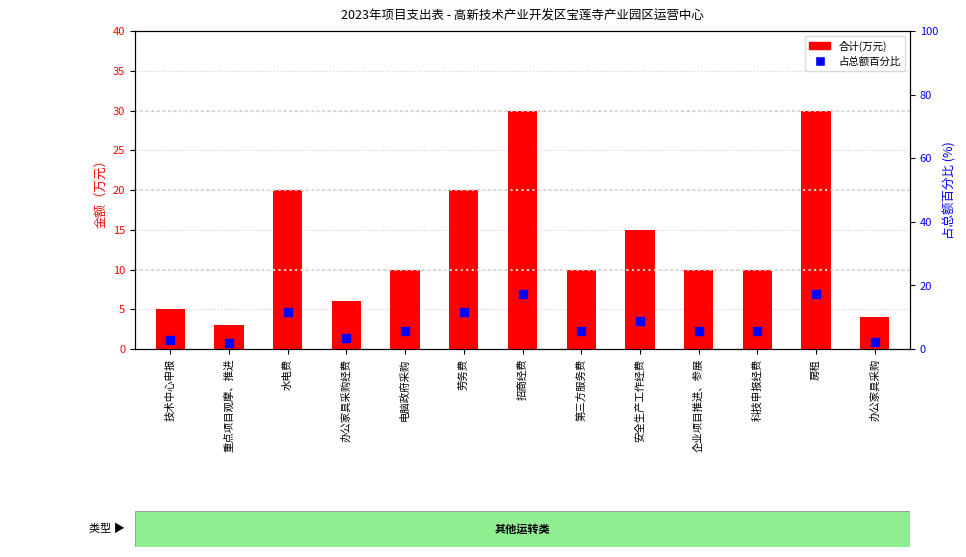

At which label does 合计(万元) reach its peak?

招商经费